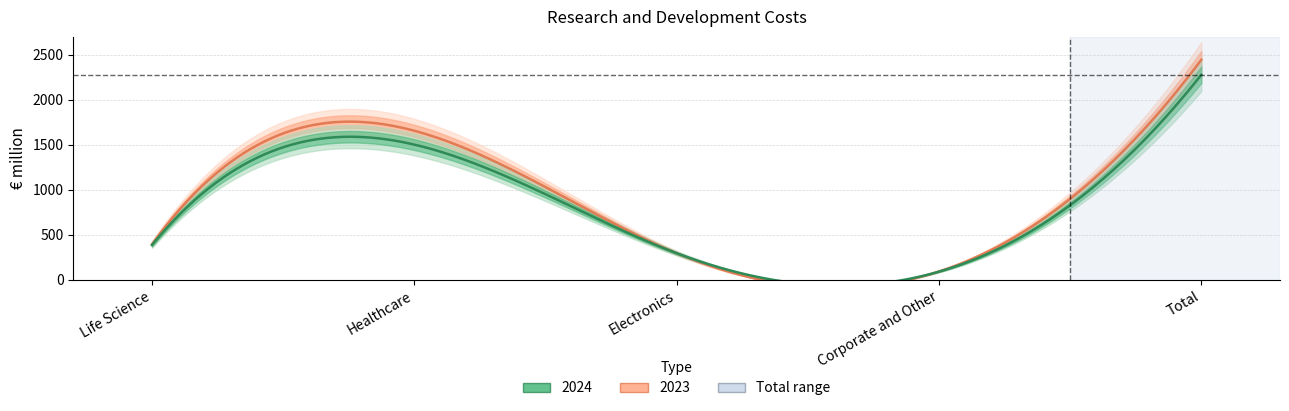

How many distinct data groups are displayed?

2